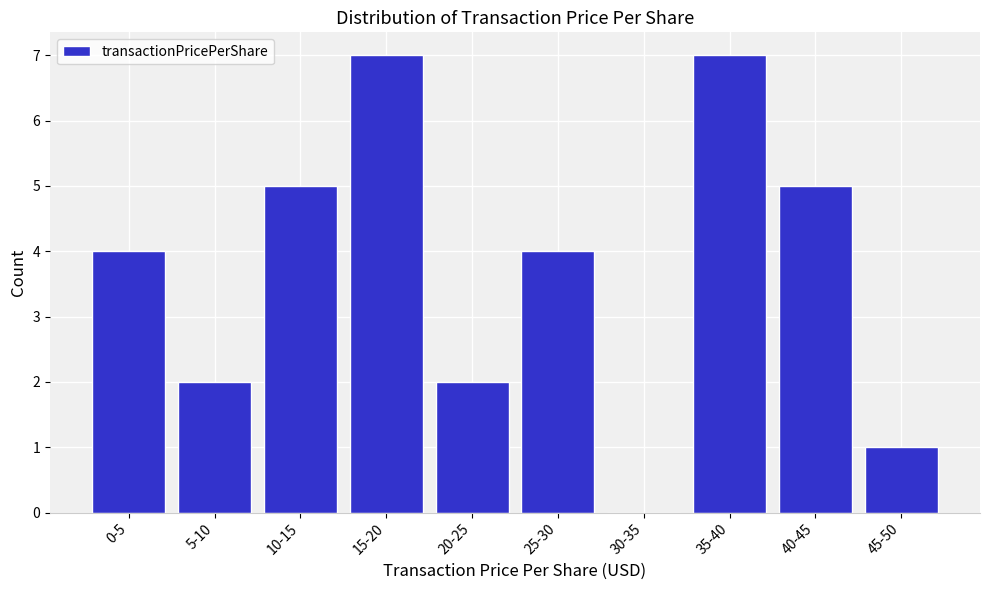

Reading right to left, what are all the values shown in this chart?

45-50=1	40-45=5	35-40=7	30-35=0	25-30=4	20-25=2	15-20=7	10-15=5	5-10=2	0-5=4